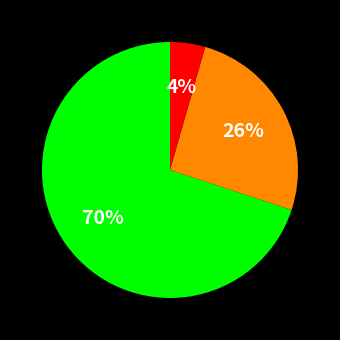

To the nearest percent, what is the average slice percentage?

33%